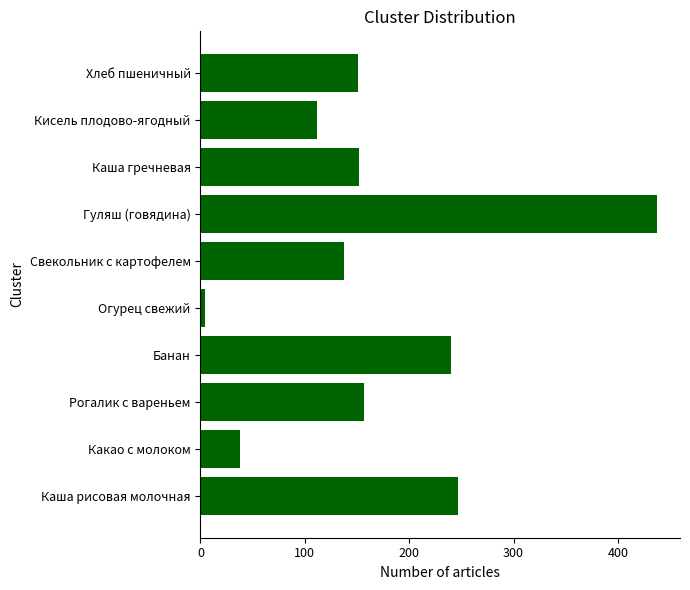

The value at Хлеб пшеничный is 222.5. True or false?

False